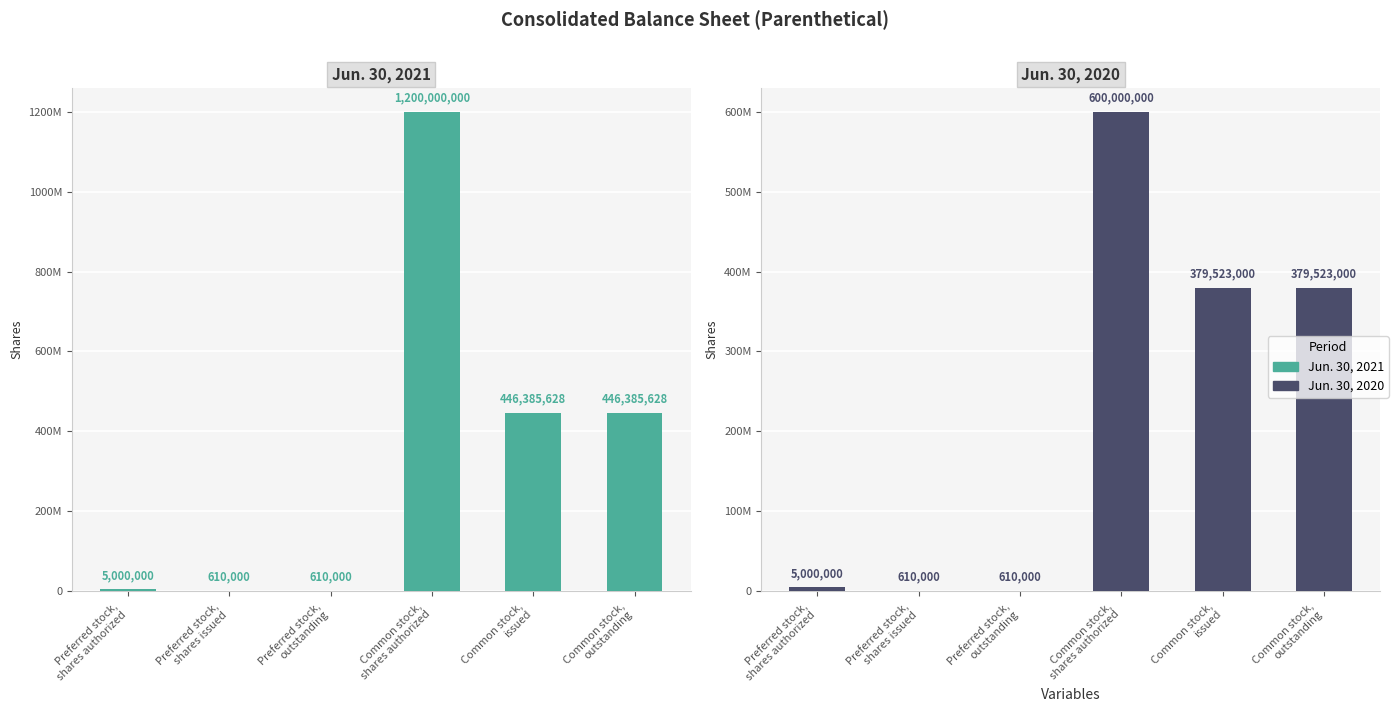

How many values in the Jun. 30, 2020 series exceed 379523000?

1